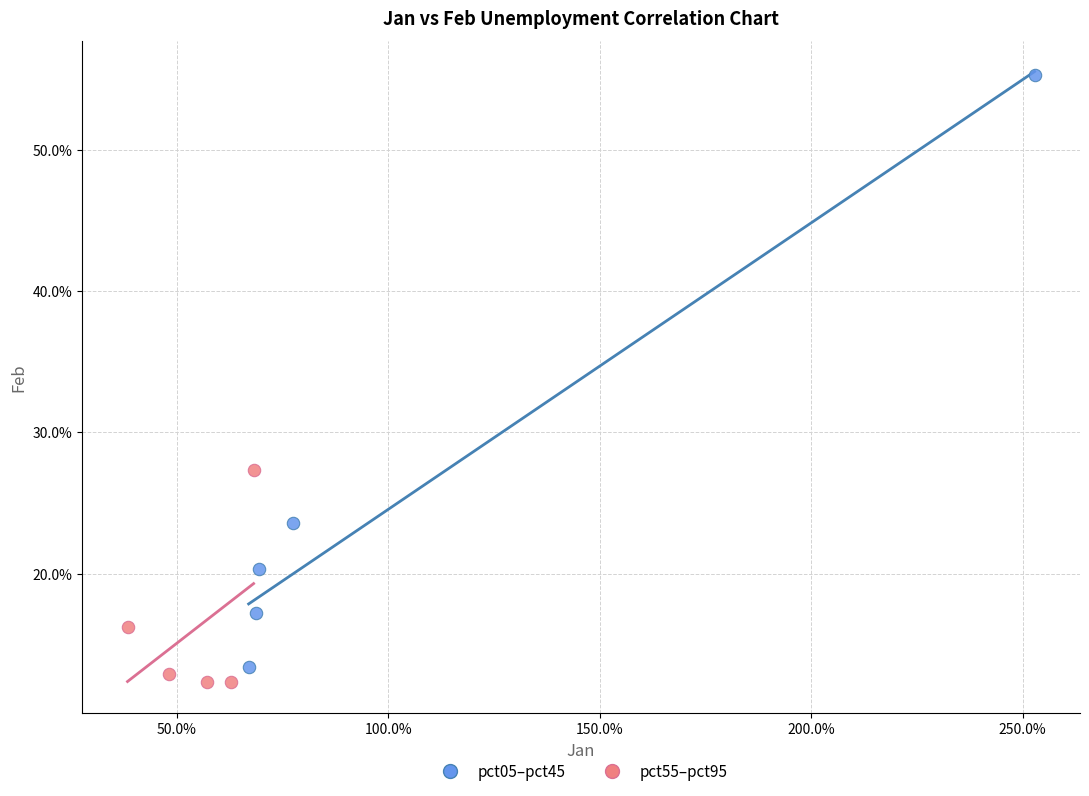

Which series has the largest Y range (max minus min)?

pct05–pct45